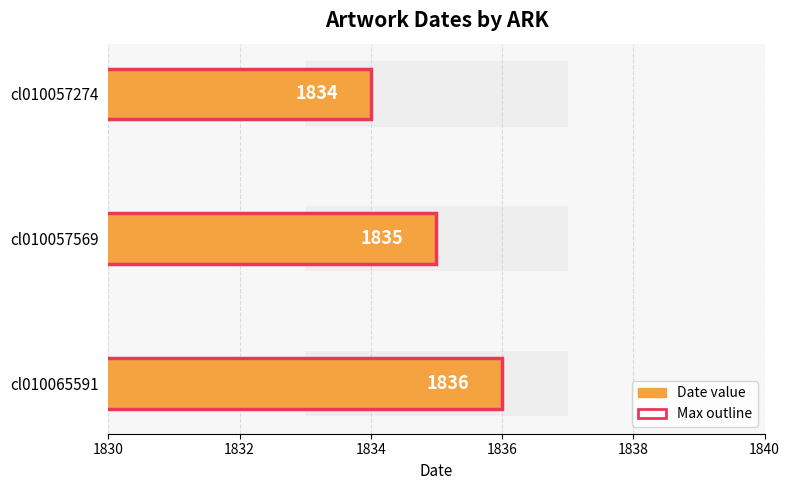

How many data points are above 1835?

1